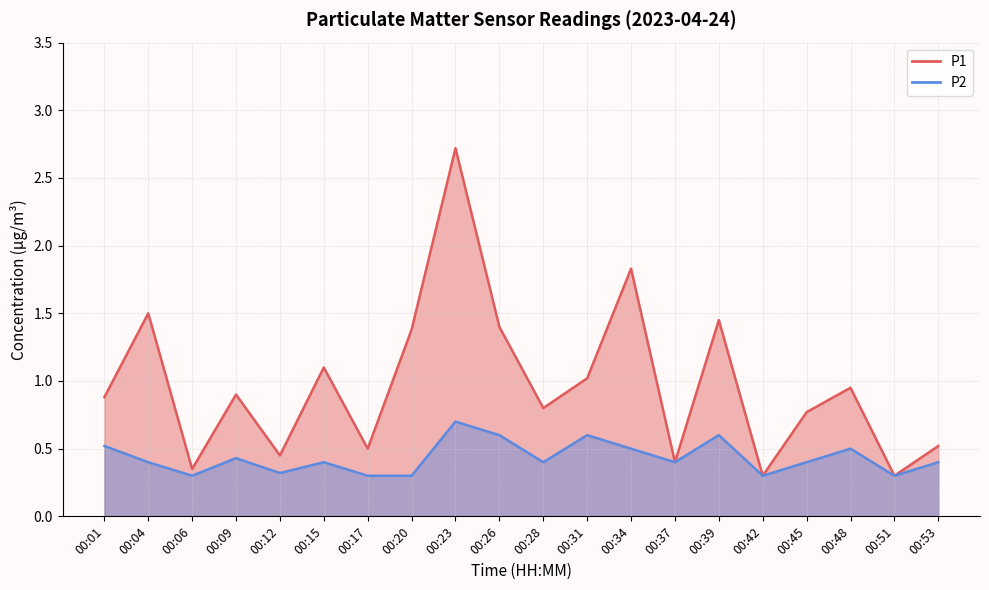

What are all the series names shown in the legend?

P1, P2